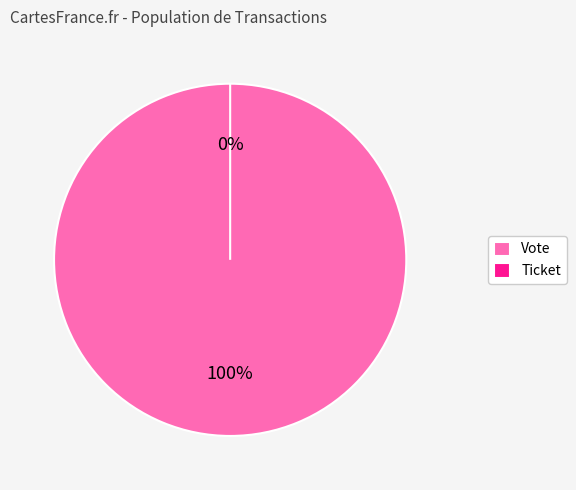

True or false: Ticket accounts for 0% of the total.

True